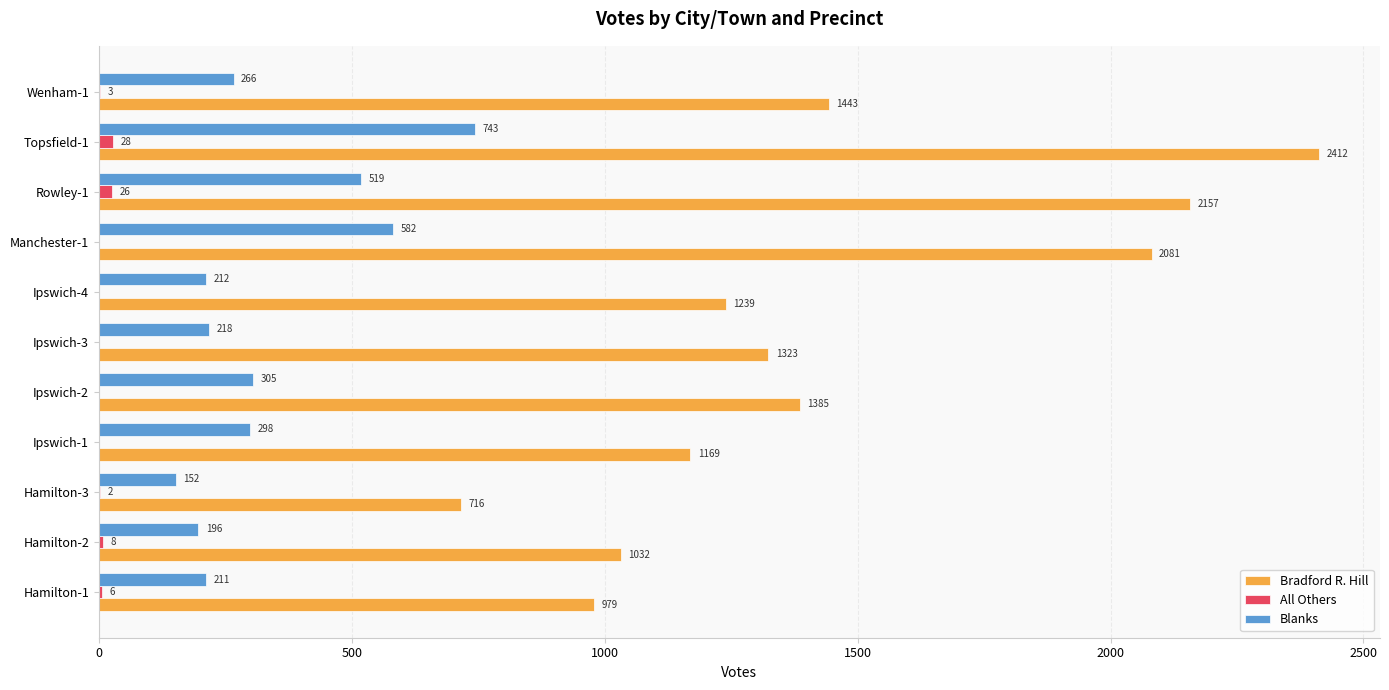

How many distinct data groups are displayed?

3